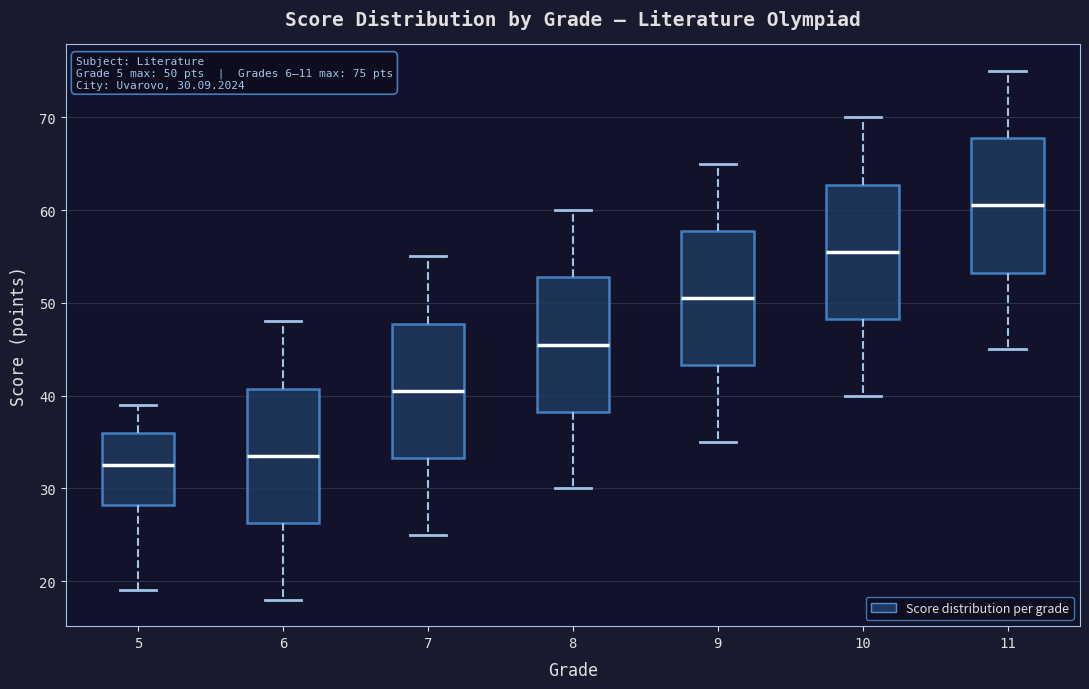

Which box has the lowest median line?

5